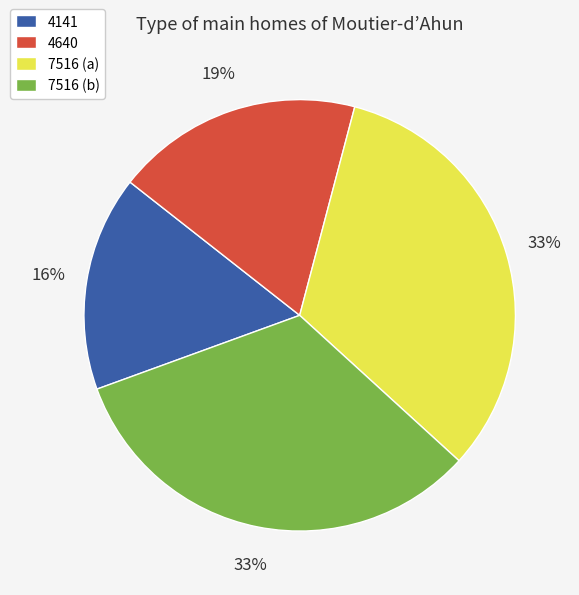

Is the sum of 4640 and 7516 (b) greater than half?

Yes